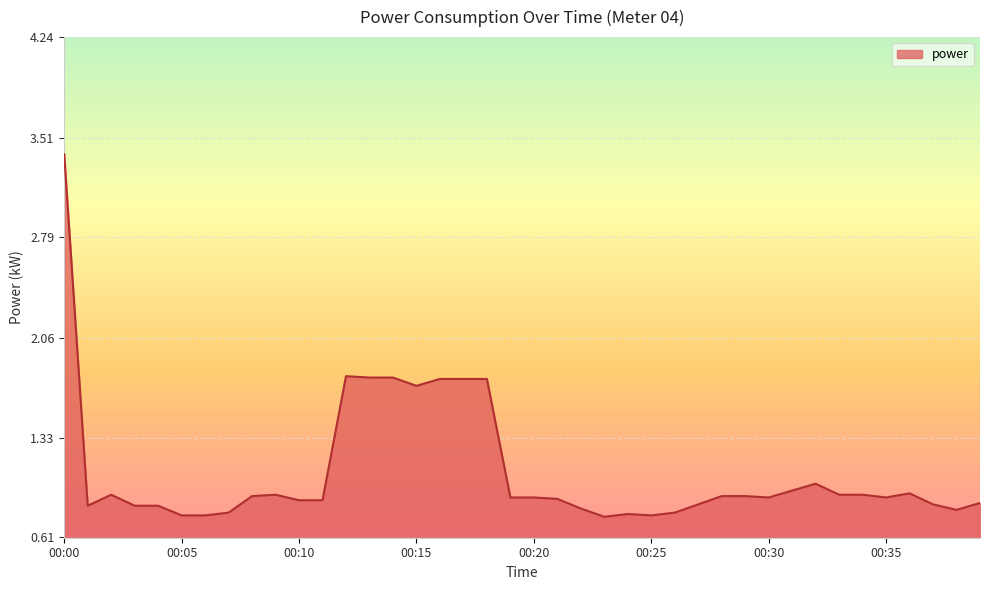

How many series are shown in this chart?

1